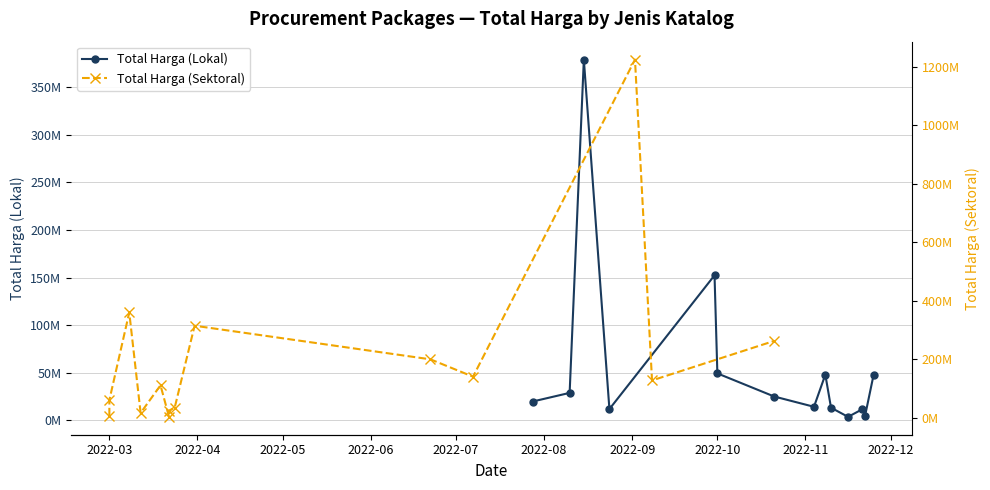

How many interior local valleys does the Total Harga (Sektoral) series have?

4